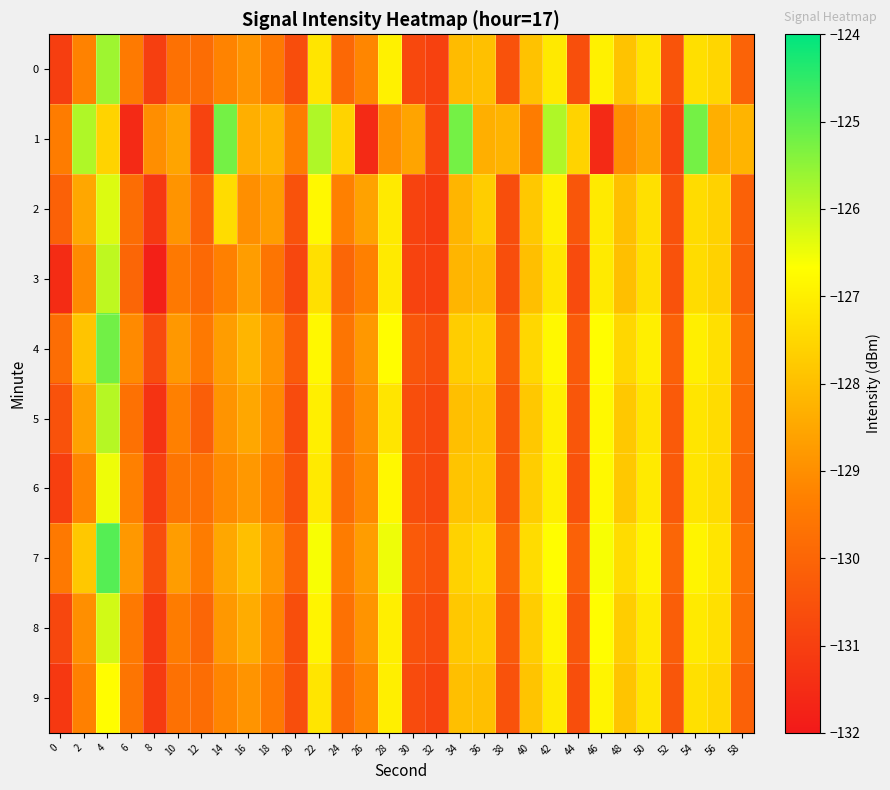

Reading left to right, list all the values displayed in this chart.

0: 0=-131.0	2=-129.3	4=-125.7	6=-129.5	8=-131.0	10=-129.7	12=-129.8	14=-129.2	16=-128.9	18=-129.5	20=-130.6	22=-127.2	24=-129.9	26=-129.2	28=-127.0	30=-130.8	32=-130.9	34=-128.1	36=-128.0	38=-130.5	40=-127.9	42=-127.1	44=-130.6	46=-127.0	48=-127.9	50=-127.2	52=-130.4	54=-127.3	56=-127.5	58=-130.1
1: 0=-129.4	2=-125.8	4=-127.6	6=-131.6	8=-129.0	10=-128.6	12=-130.9	14=-125.2	16=-128.3	18=-128.2	20=-129.4	22=-125.8	24=-127.6	26=-131.6	28=-129.0	30=-128.6	32=-130.9	34=-125.2	36=-128.3	38=-128.2	40=-129.4	42=-125.8	44=-127.6	46=-131.6	48=-129.0	50=-128.6	52=-130.9	54=-125.2	56=-128.3	58=-128.2
2: 0=-130.1	2=-128.5	4=-126.3	6=-129.8	8=-131.2	10=-128.9	12=-130.1	14=-127.4	16=-129.0	18=-128.7	20=-130.5	22=-126.8	24=-129.3	26=-128.6	28=-127.1	30=-130.9	32=-131.1	34=-128.2	36=-127.7	38=-130.6	40=-127.8	42=-127.0	44=-130.4	46=-127.1	48=-128.0	50=-127.3	52=-130.5	54=-127.4	56=-127.6	58=-130.1
3: 0=-131.5	2=-129.1	4=-126.0	6=-130.0	8=-131.8	10=-129.5	12=-129.9	14=-129.3	16=-128.7	18=-129.6	20=-130.8	22=-127.3	24=-130.0	26=-129.3	28=-127.1	30=-130.9	32=-131.0	34=-128.2	36=-128.1	38=-130.6	40=-128.0	42=-127.2	44=-130.7	46=-127.1	48=-128.0	50=-127.3	52=-130.5	54=-127.4	56=-127.6	58=-130.2
4: 0=-129.8	2=-127.9	4=-125.2	6=-129.1	8=-130.7	10=-128.8	12=-129.5	14=-128.7	16=-128.2	18=-128.9	20=-130.3	22=-126.8	24=-129.6	26=-128.8	28=-126.7	30=-130.4	32=-130.6	34=-127.7	36=-127.6	38=-130.2	40=-127.5	42=-126.8	44=-130.3	46=-126.7	48=-127.5	50=-127.0	52=-130.1	54=-127.0	56=-127.3	58=-129.8
5: 0=-130.5	2=-128.6	4=-125.9	6=-129.7	8=-131.3	10=-129.3	12=-130.2	14=-128.9	16=-128.5	18=-129.1	20=-130.7	22=-127.0	24=-129.8	26=-129.0	28=-127.2	30=-130.6	32=-130.8	34=-128.0	36=-127.9	38=-130.4	40=-127.8	42=-127.0	44=-130.4	46=-126.8	48=-127.8	50=-127.2	52=-130.3	54=-127.2	56=-127.4	58=-129.9
6: 0=-131.0	2=-129.2	4=-126.5	6=-129.3	8=-131.0	10=-129.6	12=-129.7	14=-129.1	16=-128.8	18=-129.4	20=-130.5	22=-127.1	24=-129.8	26=-129.1	28=-126.8	30=-130.6	32=-130.8	34=-127.9	36=-127.8	38=-130.4	40=-127.7	42=-127.0	44=-130.5	46=-126.8	48=-127.8	50=-127.1	52=-130.3	54=-127.2	56=-127.4	58=-130.0
7: 0=-129.5	2=-127.8	4=-124.9	6=-128.8	8=-130.6	10=-128.7	12=-129.4	14=-128.5	16=-128.0	18=-128.8	20=-130.1	22=-126.6	24=-129.4	26=-128.7	28=-126.5	30=-130.3	32=-130.5	34=-127.6	36=-127.4	38=-130.0	40=-127.4	42=-126.7	44=-130.1	46=-126.6	48=-127.4	50=-126.9	52=-130.0	54=-126.9	56=-127.2	58=-129.7
8: 0=-130.8	2=-129.0	4=-126.2	6=-129.5	8=-131.1	10=-129.4	12=-130.0	14=-128.8	16=-128.4	18=-129.2	20=-130.6	22=-126.9	24=-129.7	26=-128.9	28=-127.0	30=-130.5	32=-130.7	34=-127.8	36=-127.7	38=-130.3	40=-127.7	42=-126.9	44=-130.4	46=-126.7	48=-127.7	50=-127.1	52=-130.2	54=-127.1	56=-127.3	58=-129.8
9: 0=-131.2	2=-129.3	4=-126.7	6=-129.6	8=-131.1	10=-129.7	12=-129.8	14=-129.2	16=-128.9	18=-129.5	20=-130.6	22=-127.2	24=-129.9	26=-129.2	28=-127.0	30=-130.7	32=-130.9	34=-128.0	36=-128.0	38=-130.5	40=-127.9	42=-127.1	44=-130.6	46=-126.9	48=-127.9	50=-127.2	52=-130.4	54=-127.3	56=-127.5	58=-130.1